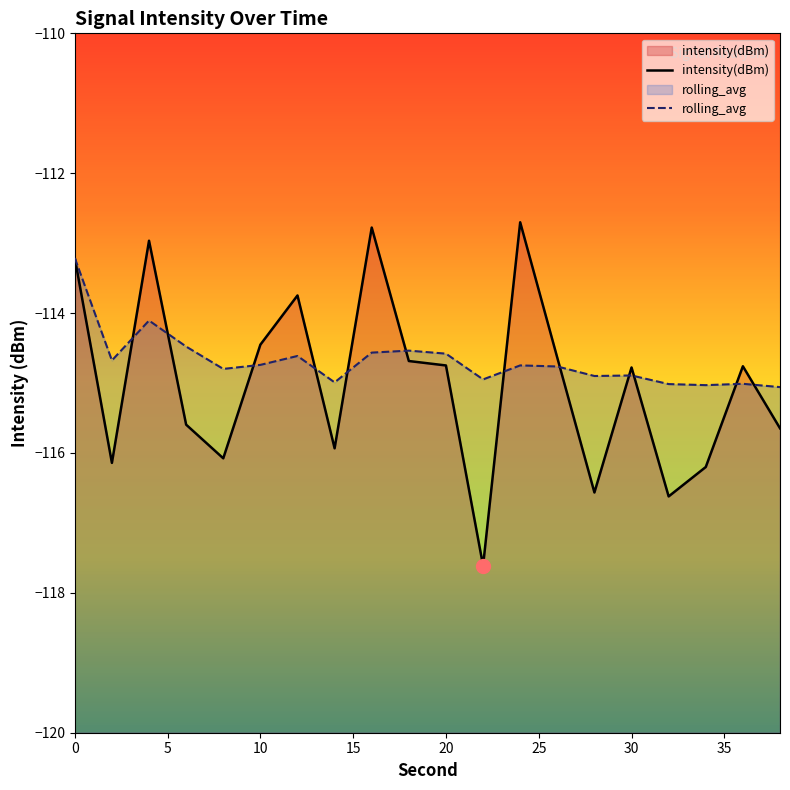

In intensity(dBm), how many points are lower than both neighbors (excluding endpoints)?

6